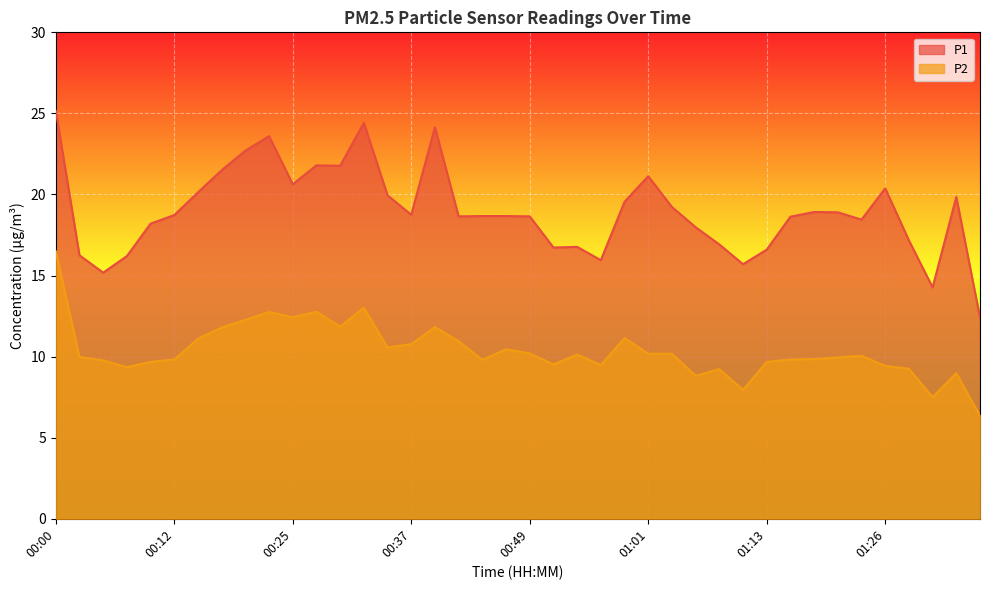

What is the value of the P2 point at the 18th from the left?

10.9